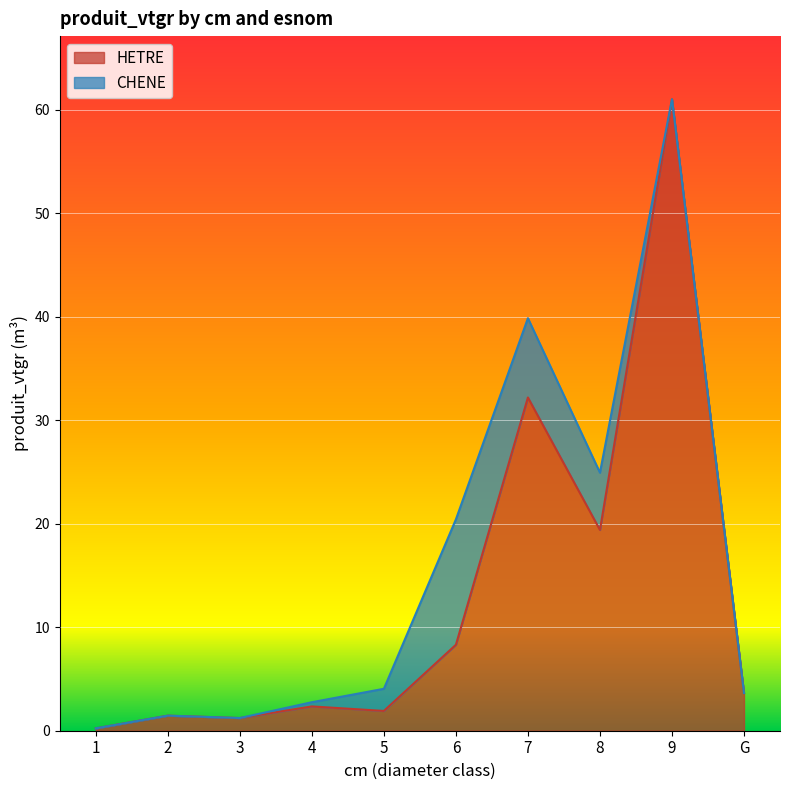

At which label does the data first exceed 3?

6